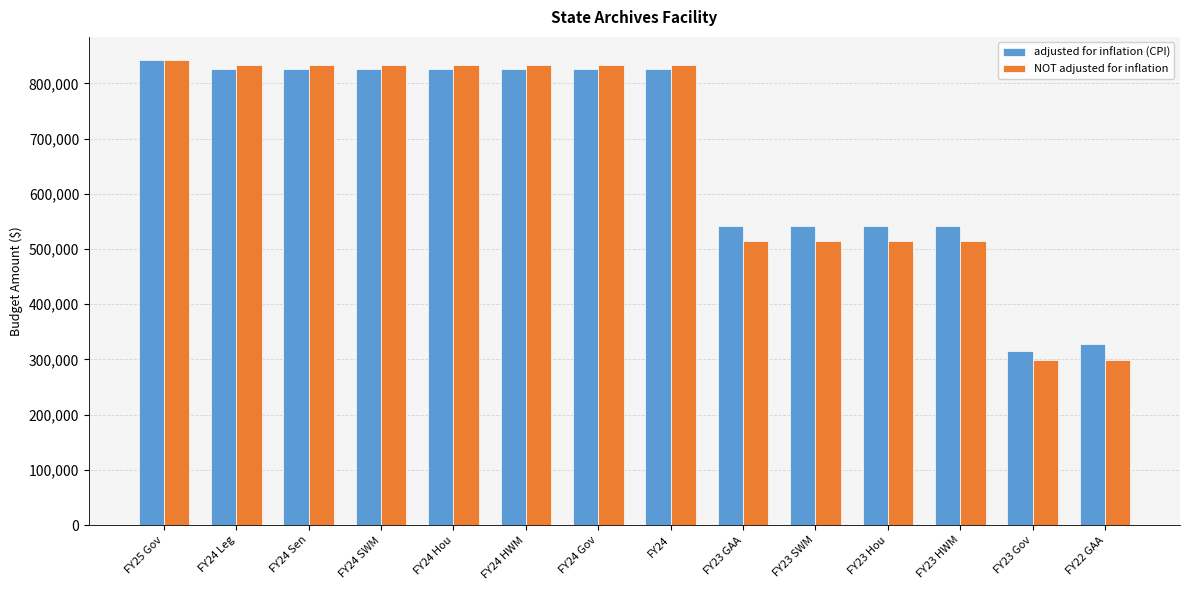

What is the minimum value shown in the chart?

298581